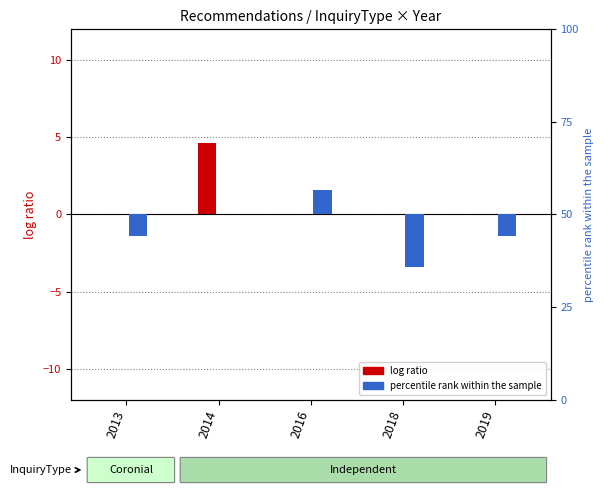

Reading left to right, what are all the values shown in this chart?

Coronial (log ratio): 0.0	4.6	0.0	0.0	0.0
Independent (percentile rank): -1.4	0.0	1.6	-3.4	-1.4